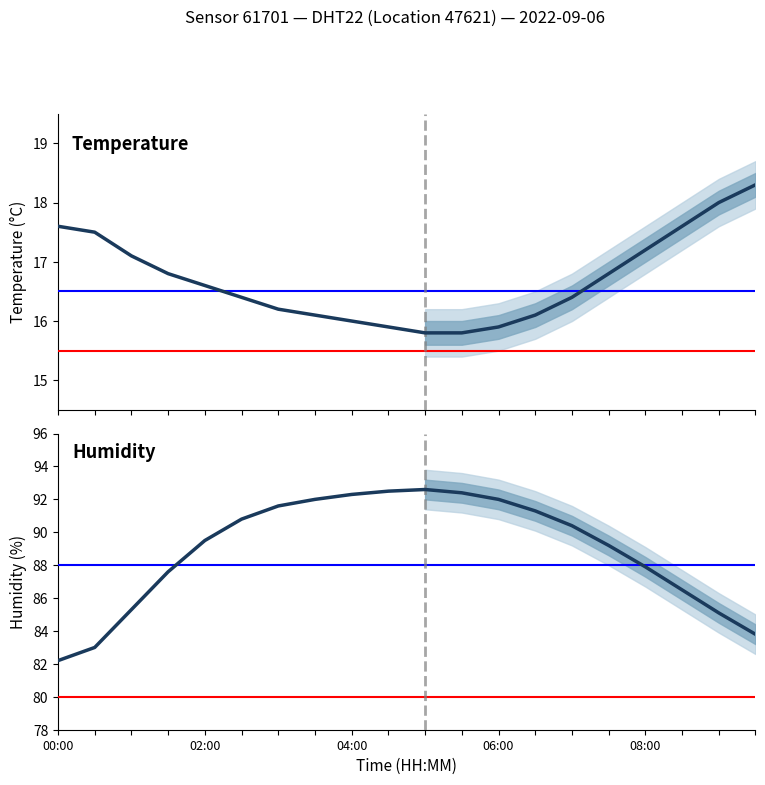

True or false: humidity and temperature cross at least once.

False